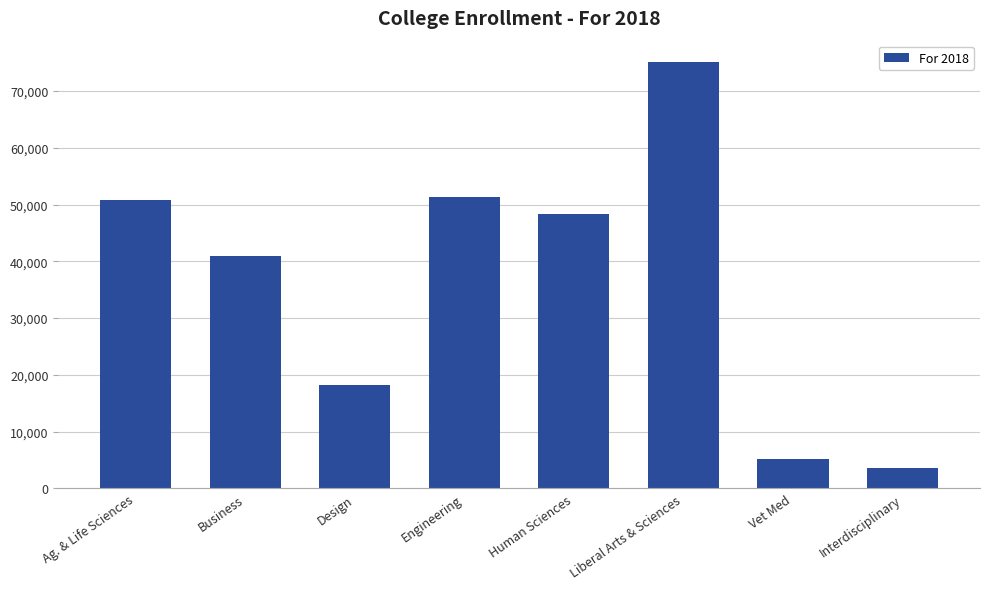

The value at Vet Med is 5258. True or false?

True